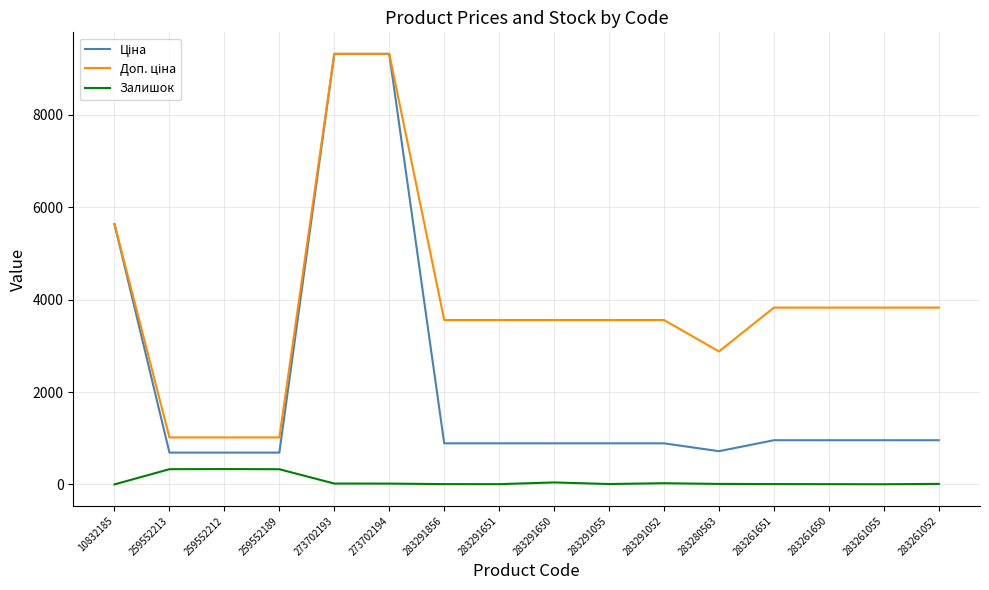

What is the greatest value displayed?

9321.4